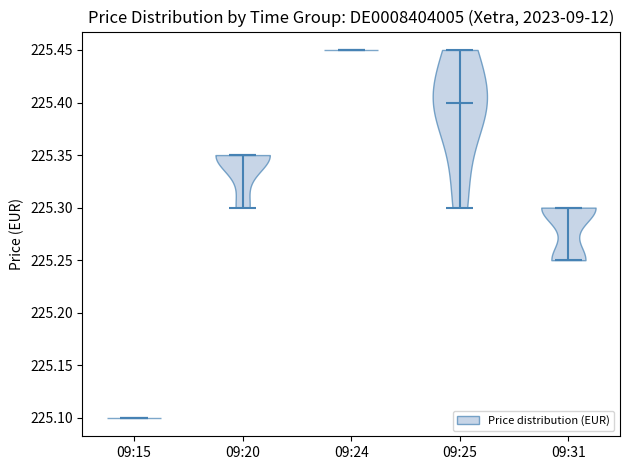

Where does the median line of the violin for 09:25 sit on the y-axis? The values are not printed on the chart, so give them approximately, as read against the axis.

225.40